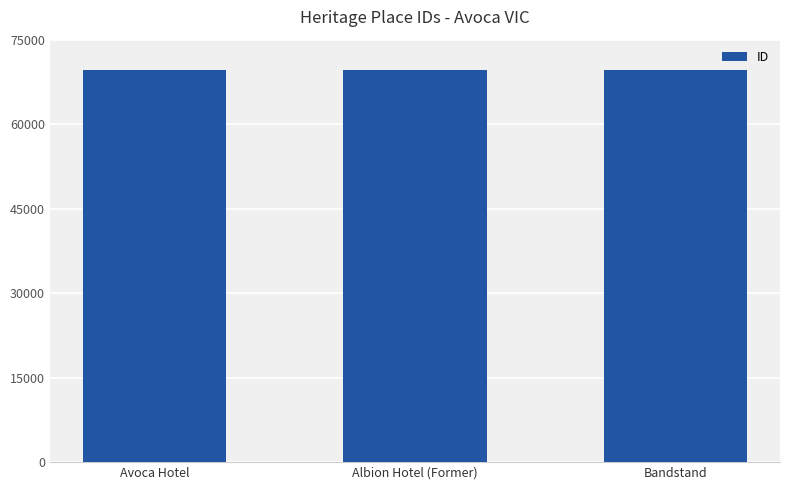

What value does the data have at Albion Hotel (Former), to the nearest 10?

69560